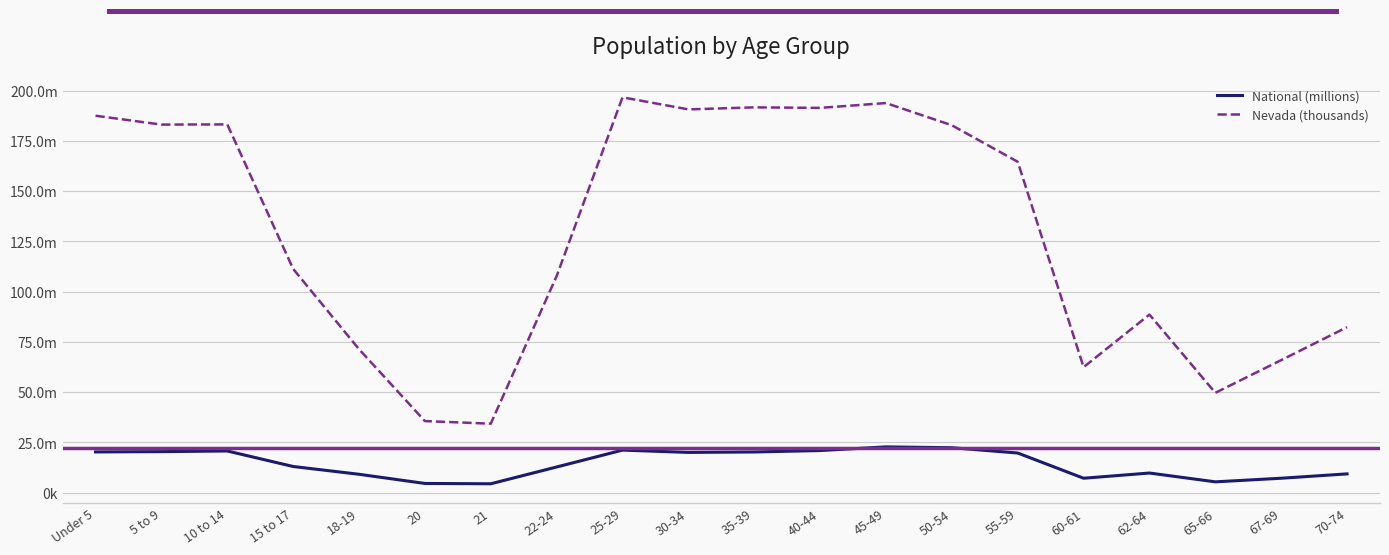

At 15 to 17, list the series in order from smallest to largest.

National (millions), Nevada (thousands)